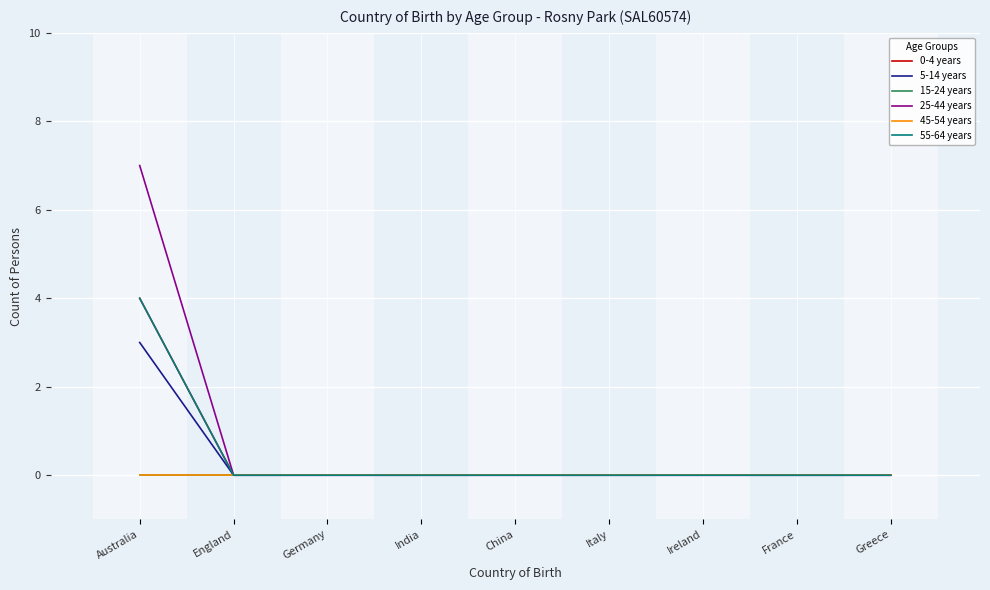

Between Australia and India, which series saw the biggest shift?

25-44 years